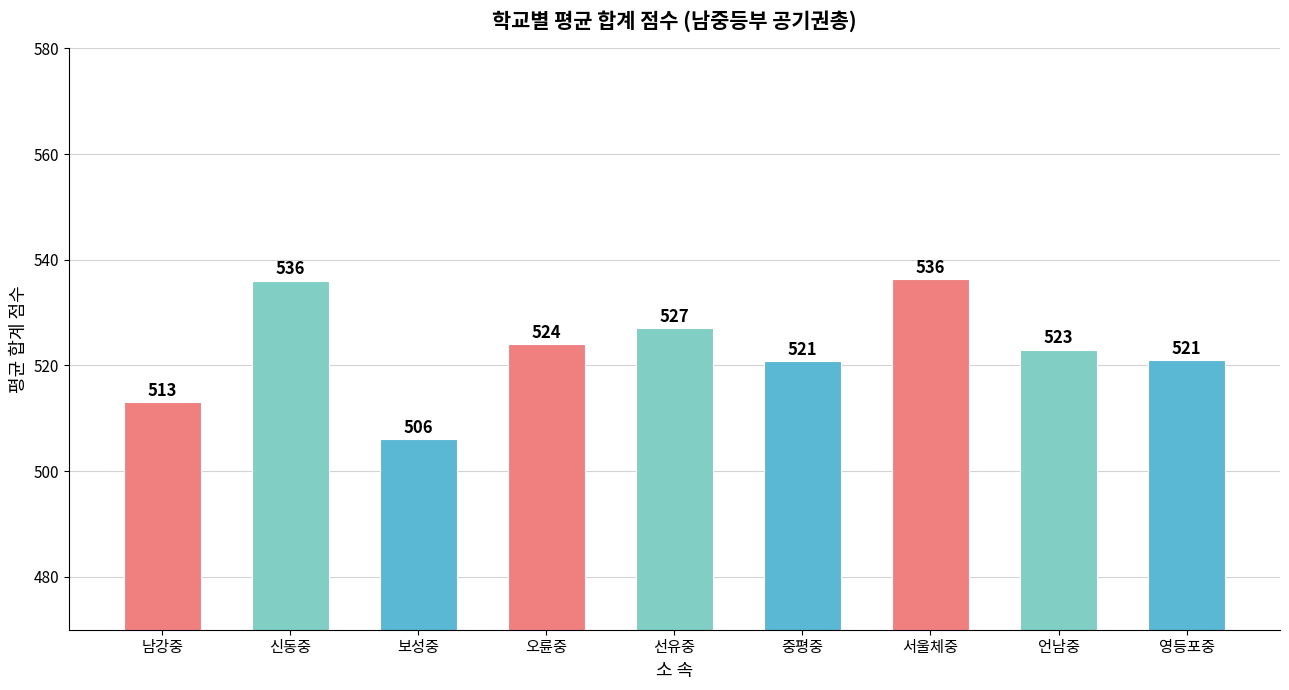

What is the difference between the values at 선유중 and 언남중?

4.0